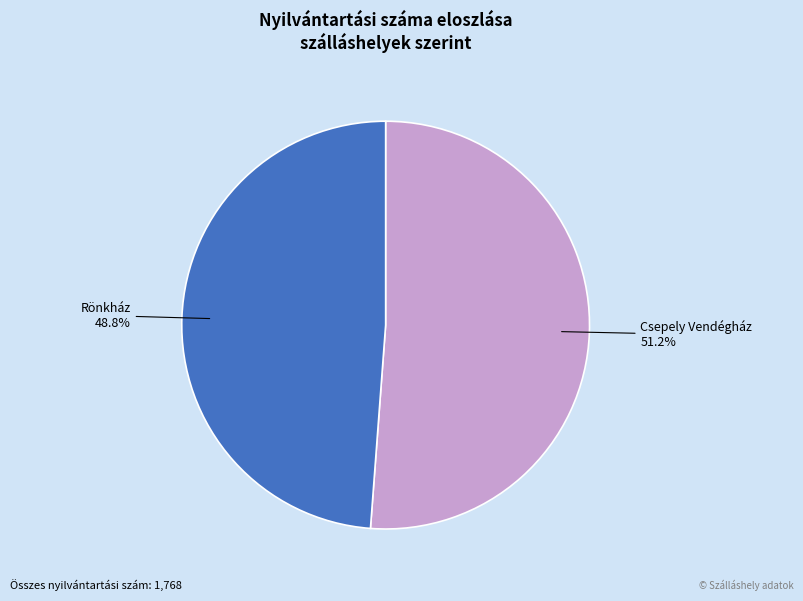

What is the ratio of the value at Csepely Vendégház to the value at Rönkház?

1.0